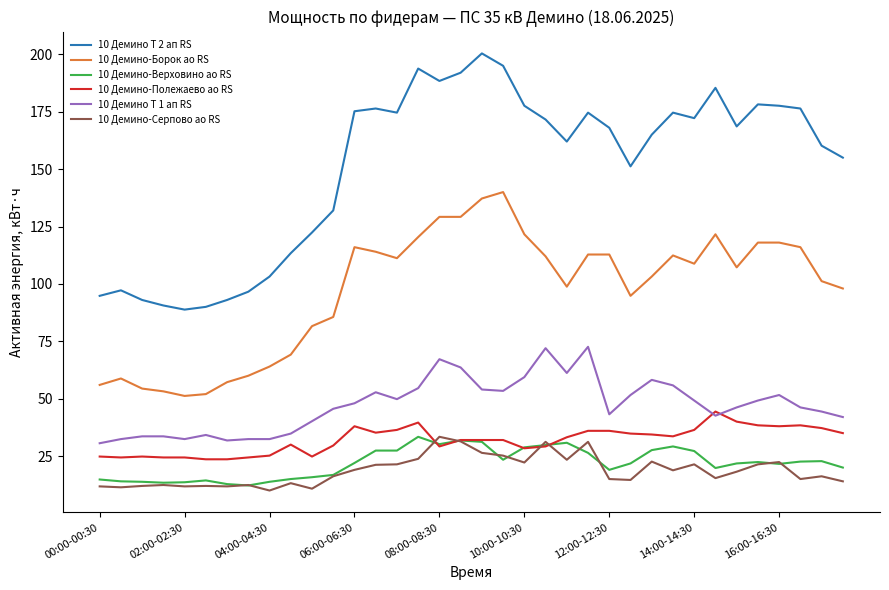

What are all the series names shown in the legend?

10 Демино Т 2 ап RS, 10 Демино-Борок ао RS, 10 Демино-Верховино ао RS, 10 Демино-Полежаево ао RS, 10 Демино Т 1 ап RS, 10 Демино-Серпово ао RS